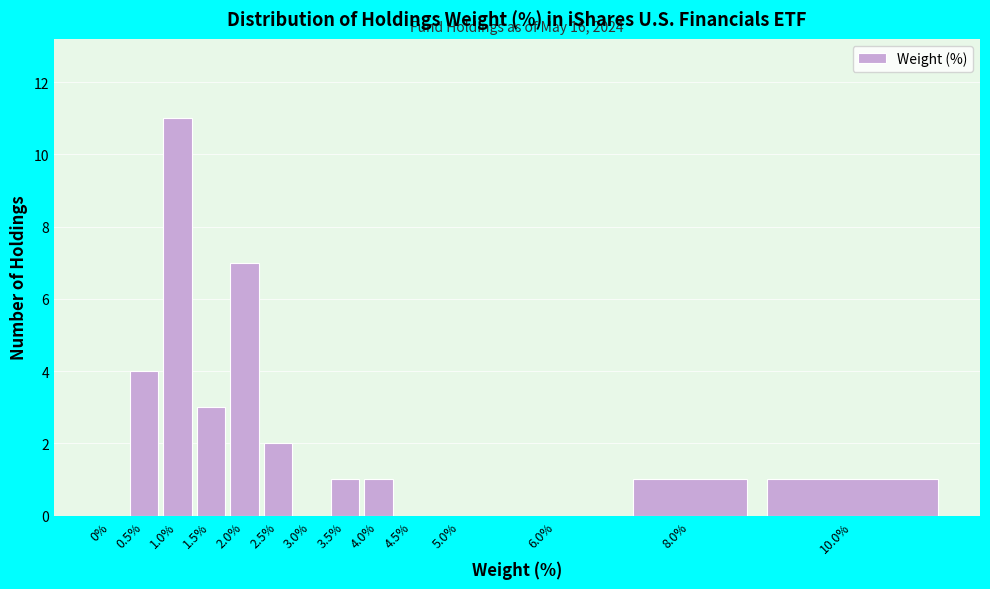

Reading left to right, what are all the values shown in this chart?

0%=0	0.5%=4	1.0%=11	1.5%=3	2.0%=7	2.5%=2	3.0%=0	3.5%=1	4.0%=1	4.5%=0	5.0%=0	6.0%=0	8.0%=1	10.0%=1